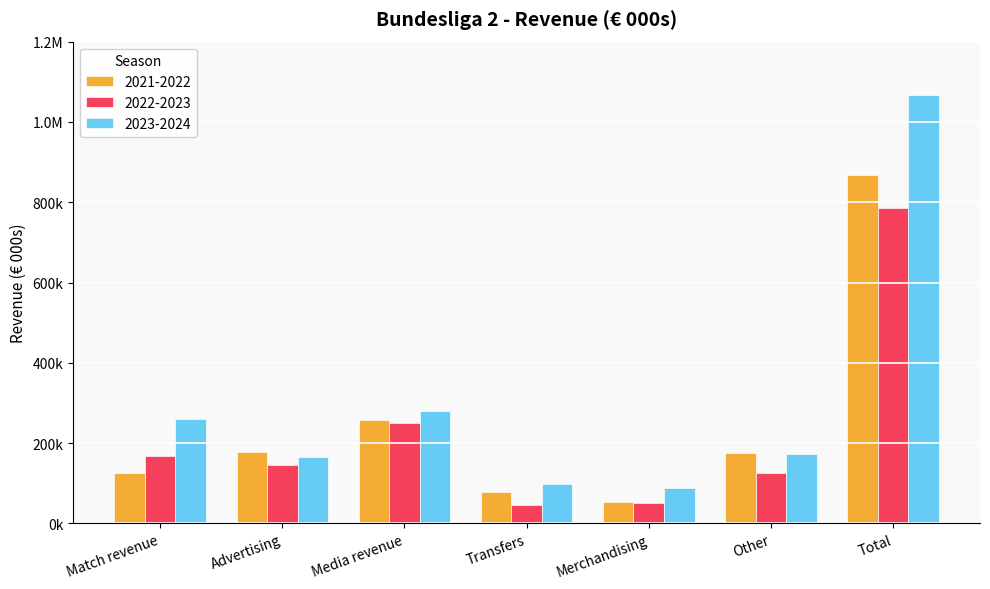

Are the bars horizontal?

No